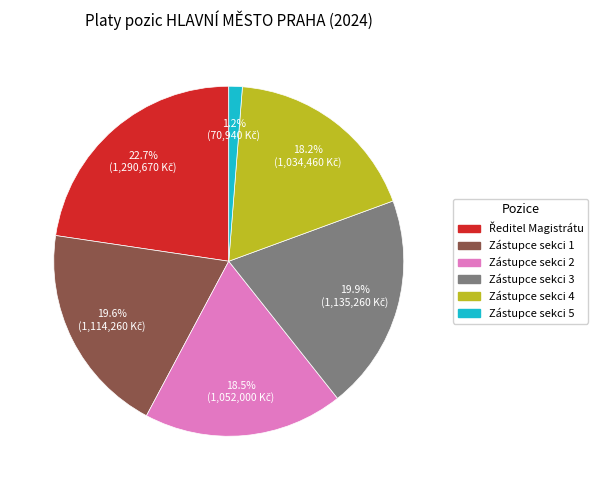

What portion of the pie excludes Zástupce sekci 4?

81.8%